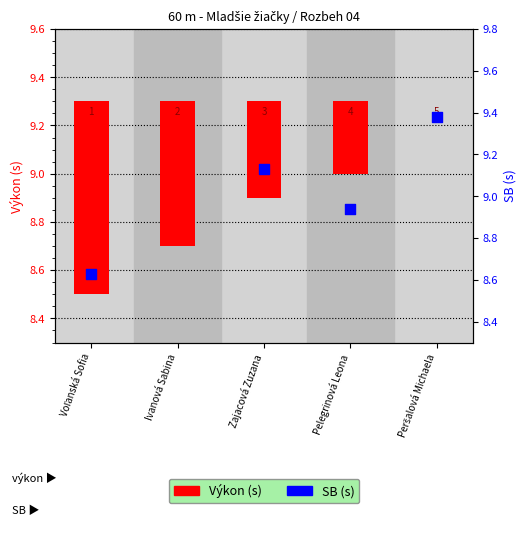

Approximately how many times larger is the value at Pelegrinová Leona compared to Voľanská Sofia?

1.0